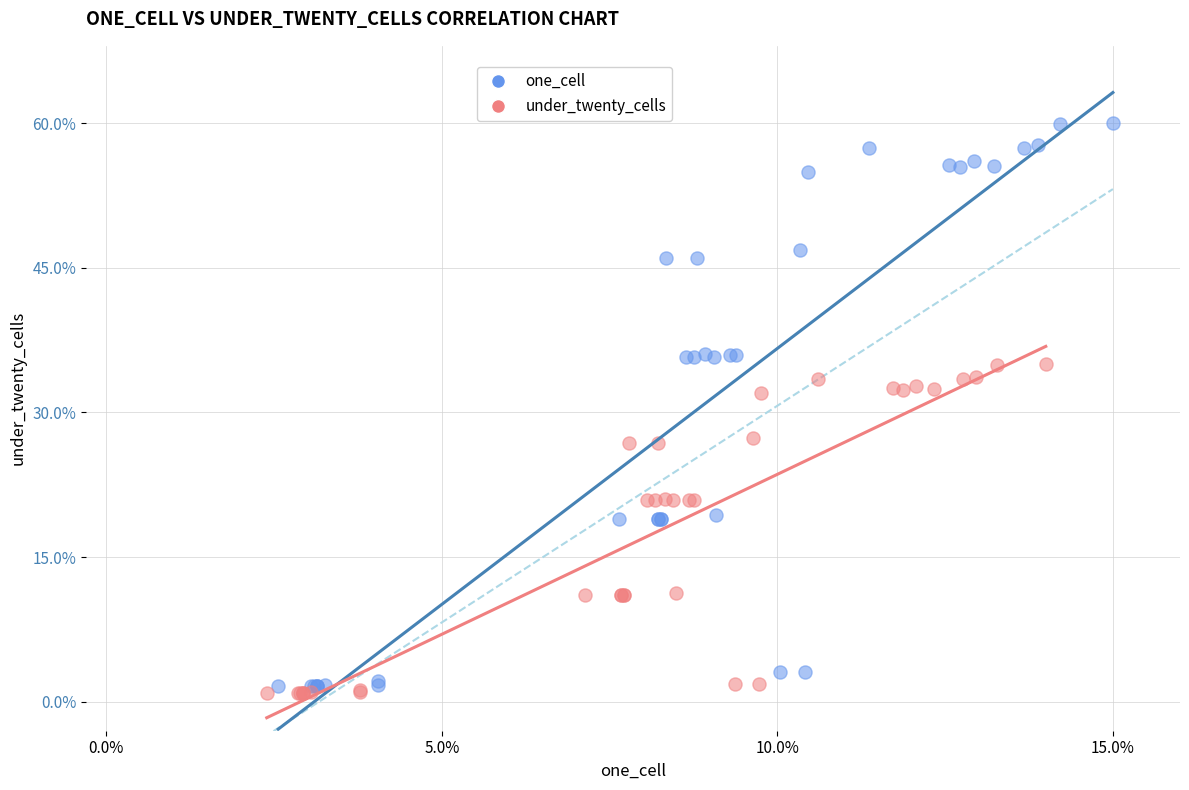

What are all the series names shown in the legend?

one_cell, under_twenty_cells